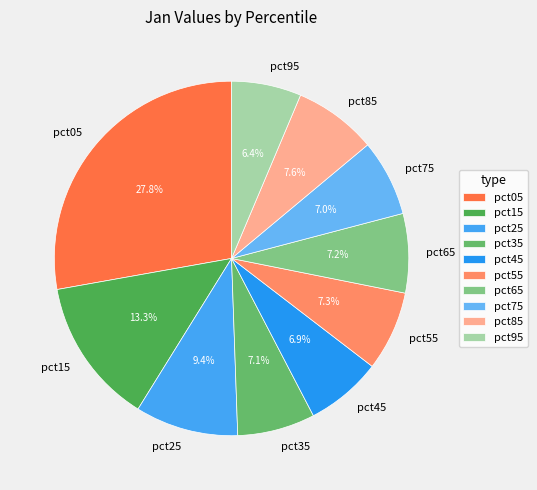

True or false: pct55 accounts for 7% of the total.

True